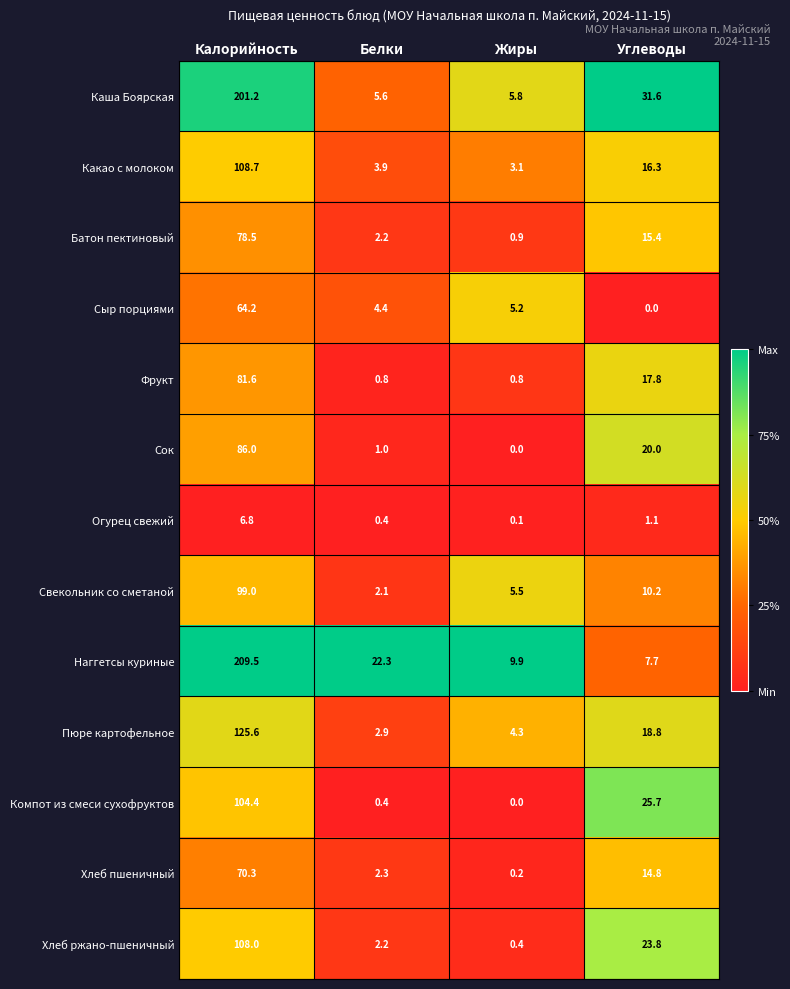

At which label is Хлеб ржано-пшеничный closest to 54?

Углеводы